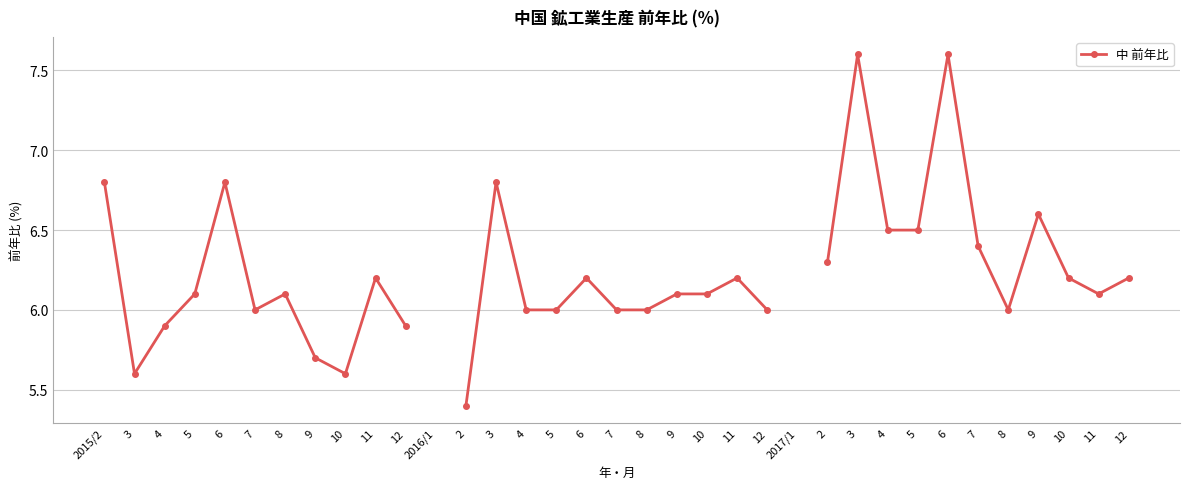

At which label is the value closest to 6?

7